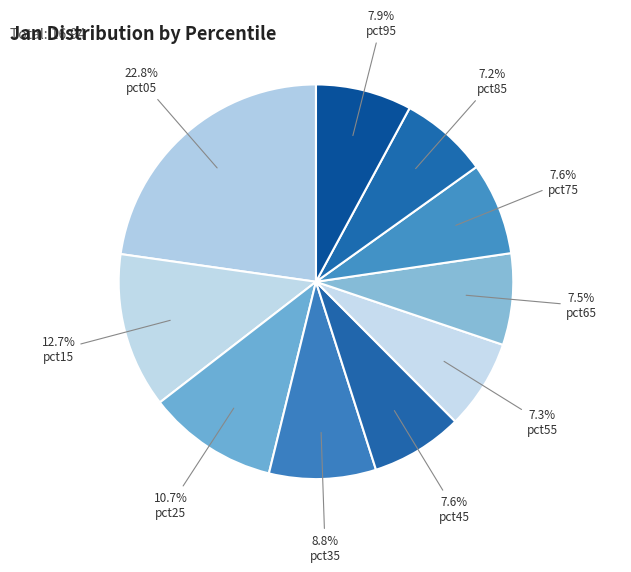

Which category has the biggest portion of the pie?

pct05